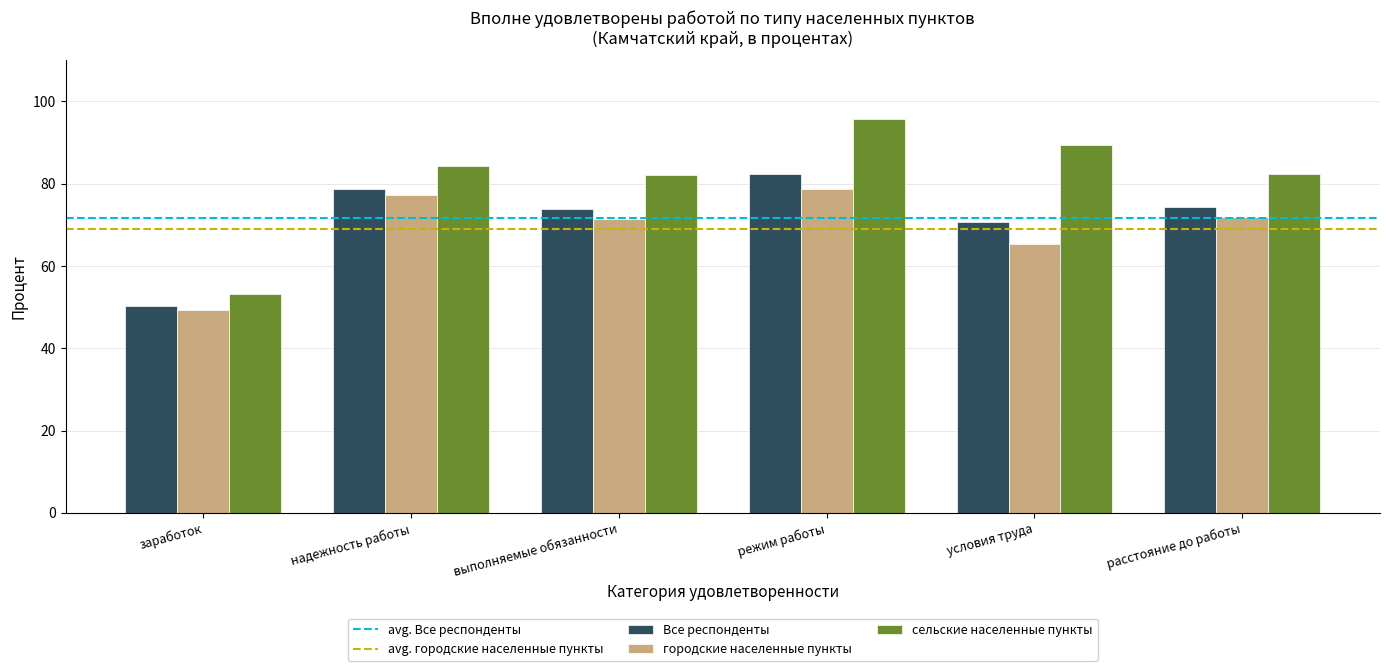

What is the difference between the maximum and minimum values in the сельские населенные пункты series?

42.5